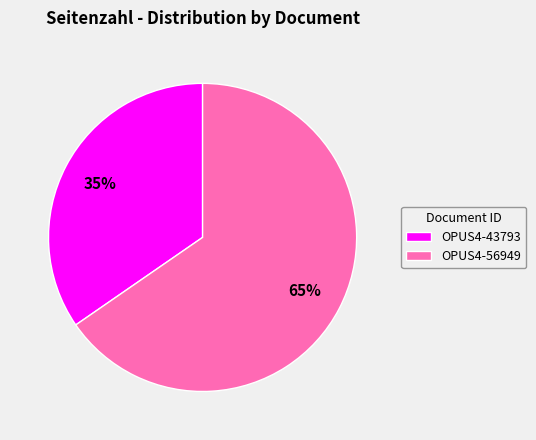

Which category accounts for the majority?

OPUS4-56949